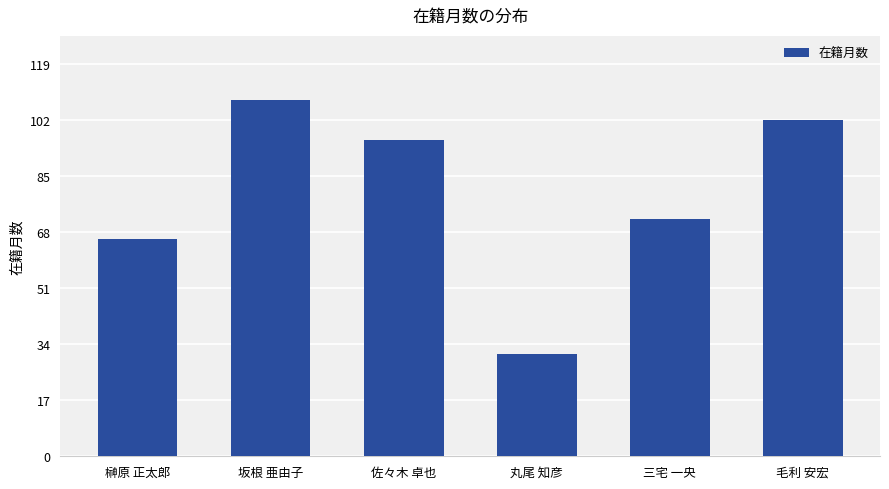

List the labels in order of value, largest first.

坂根 亜由子, 毛利 安宏, 佐々木 卓也, 三宅 一央, 榊原 正太郎, 丸尾 知彦